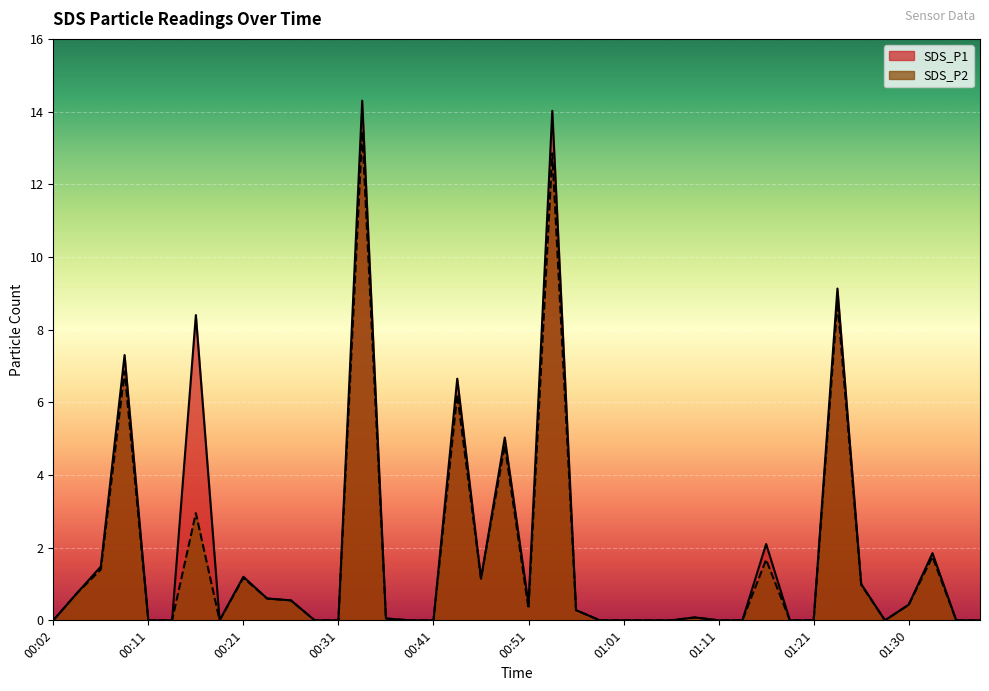

The SDS_P1 series shows -7.9 at 01:28. True or false?

False